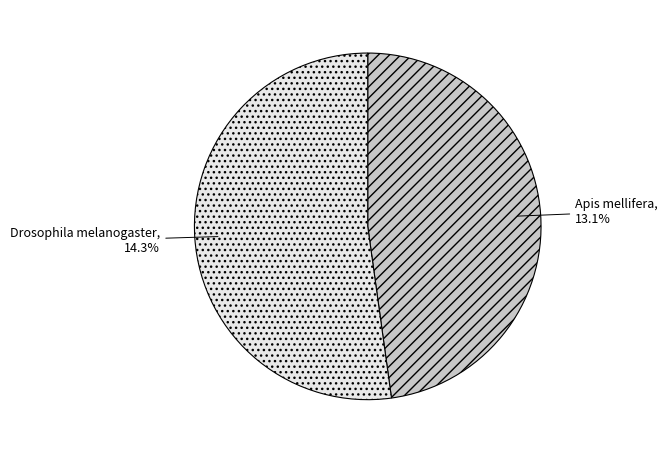

Rank the categories by value from lowest to highest.

Apis mellifera, Drosophila melanogaster